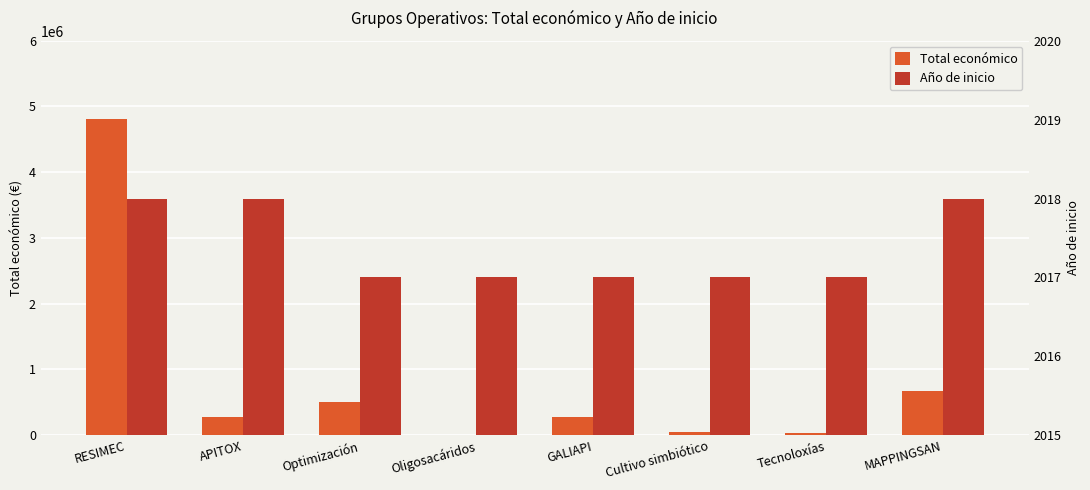

The value of Total económico at Oligosacáridos is 5000. True or false?

True